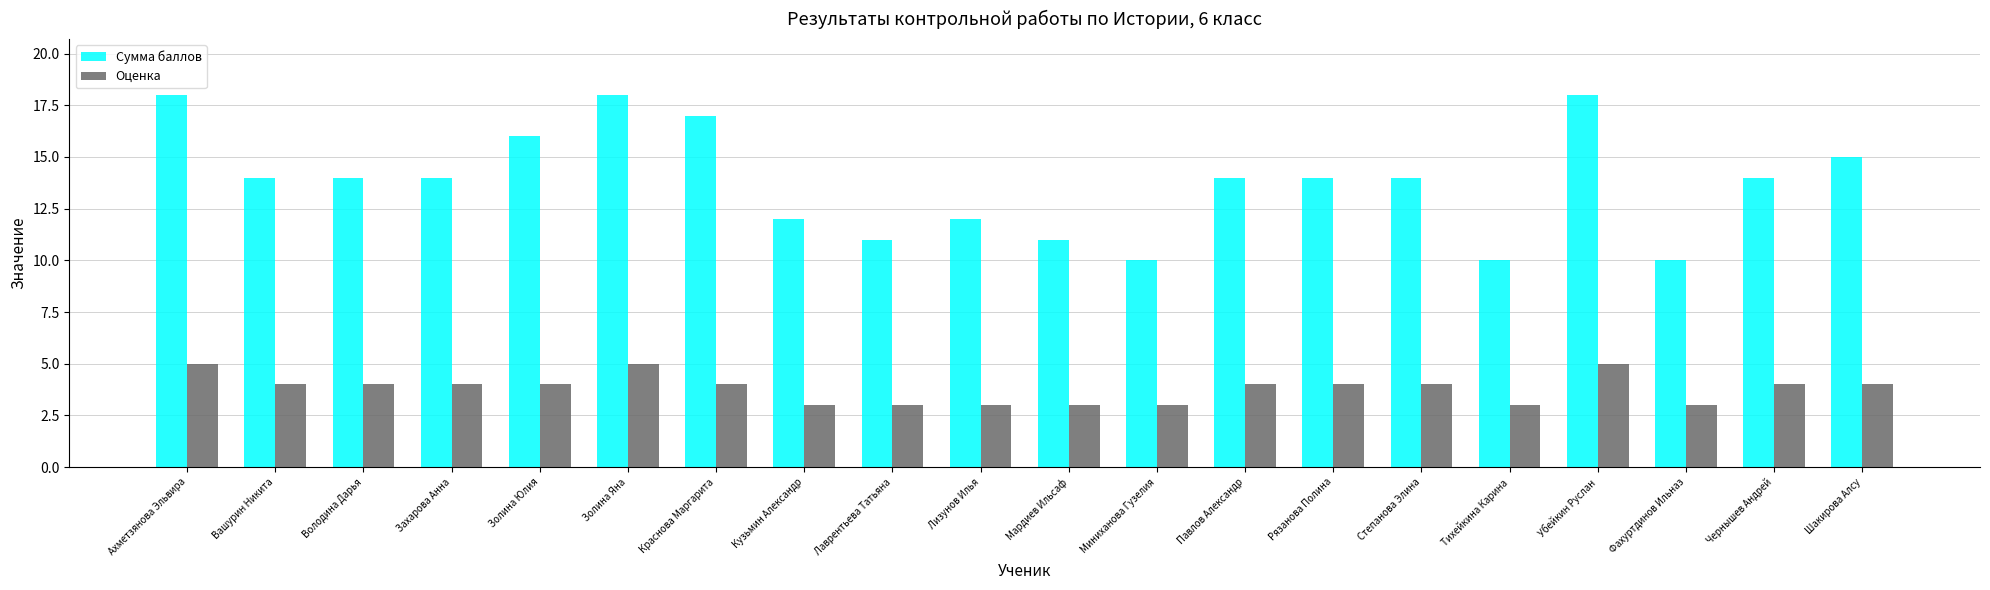

List the series in order of their peak value, highest first.

Сумма баллов, Оценка